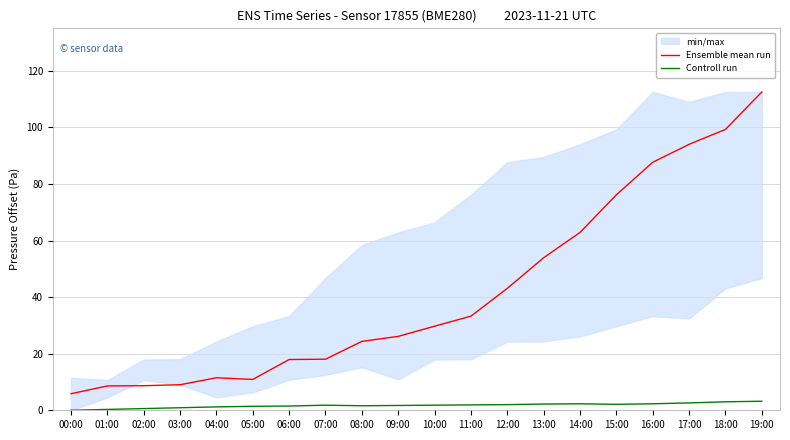

Does the chart have visible grid lines?

Yes